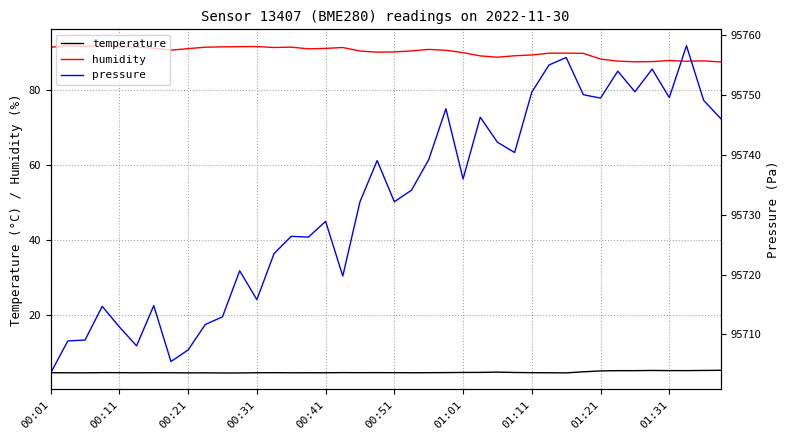

What is the highest value of the humidity series?

91.8